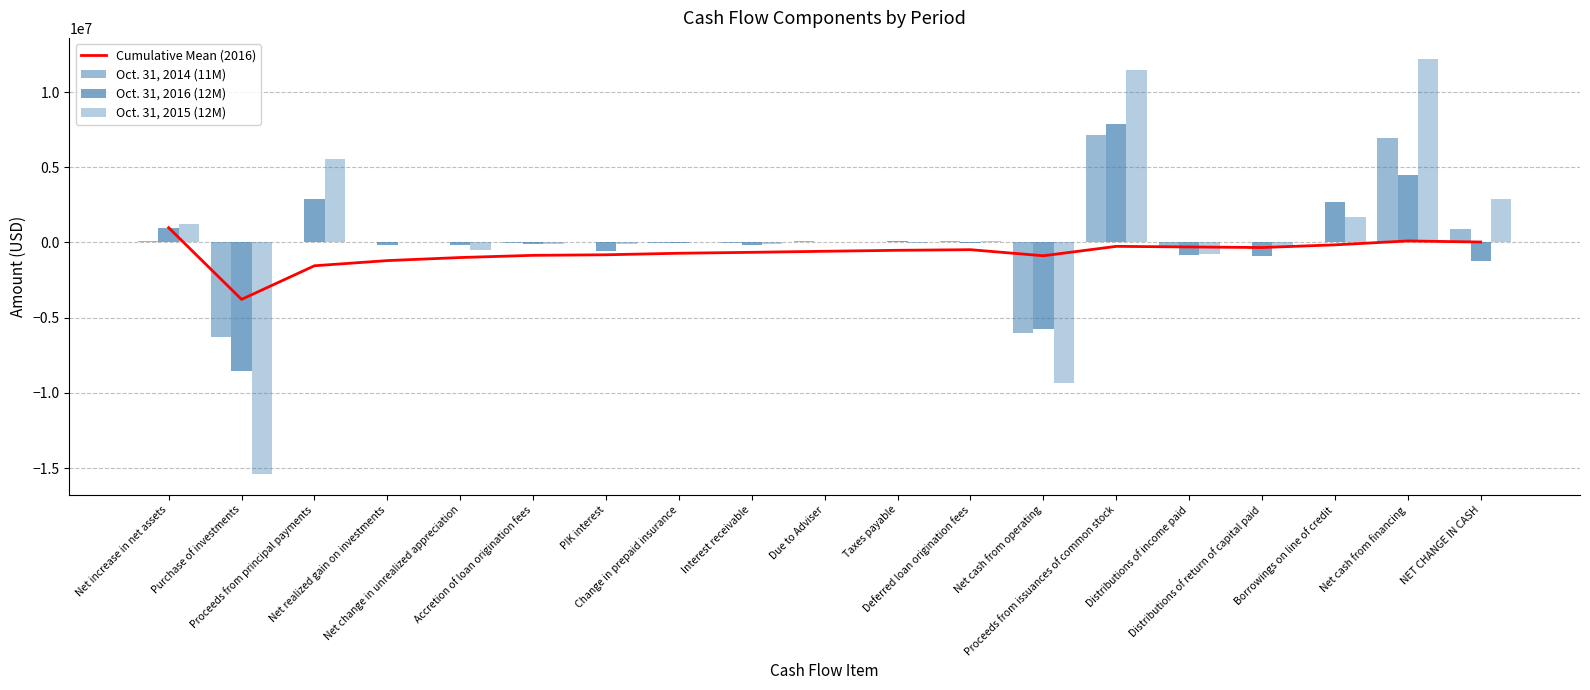

At which label does Cumulative Mean (2016) first exceed -583876?

Net increase in net assets